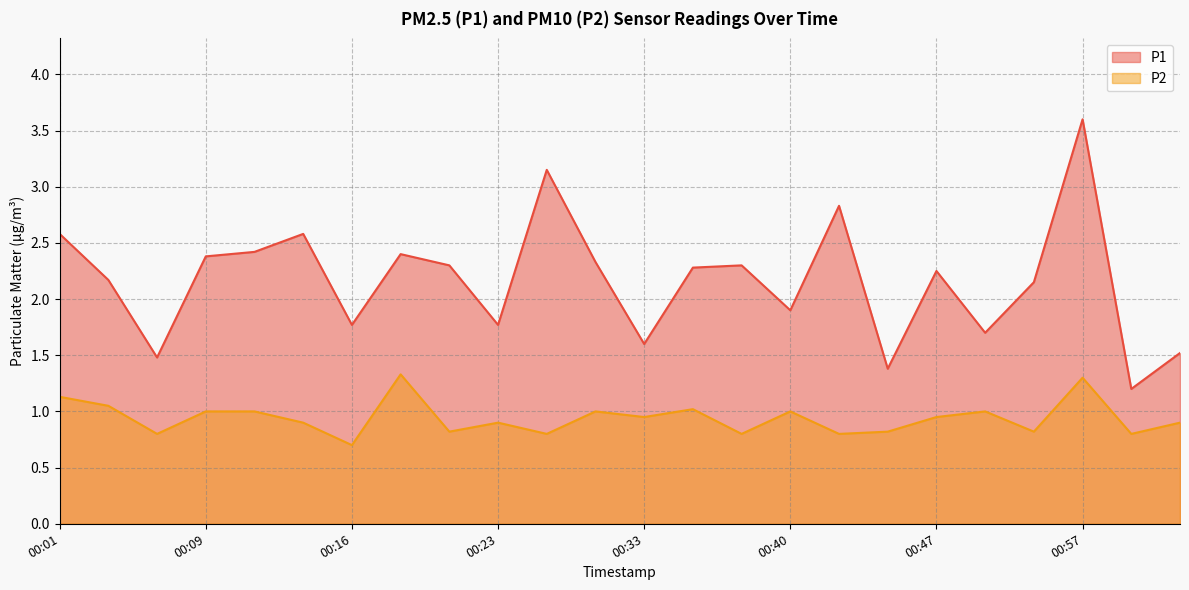

What is the maximum value for P1?

3.6